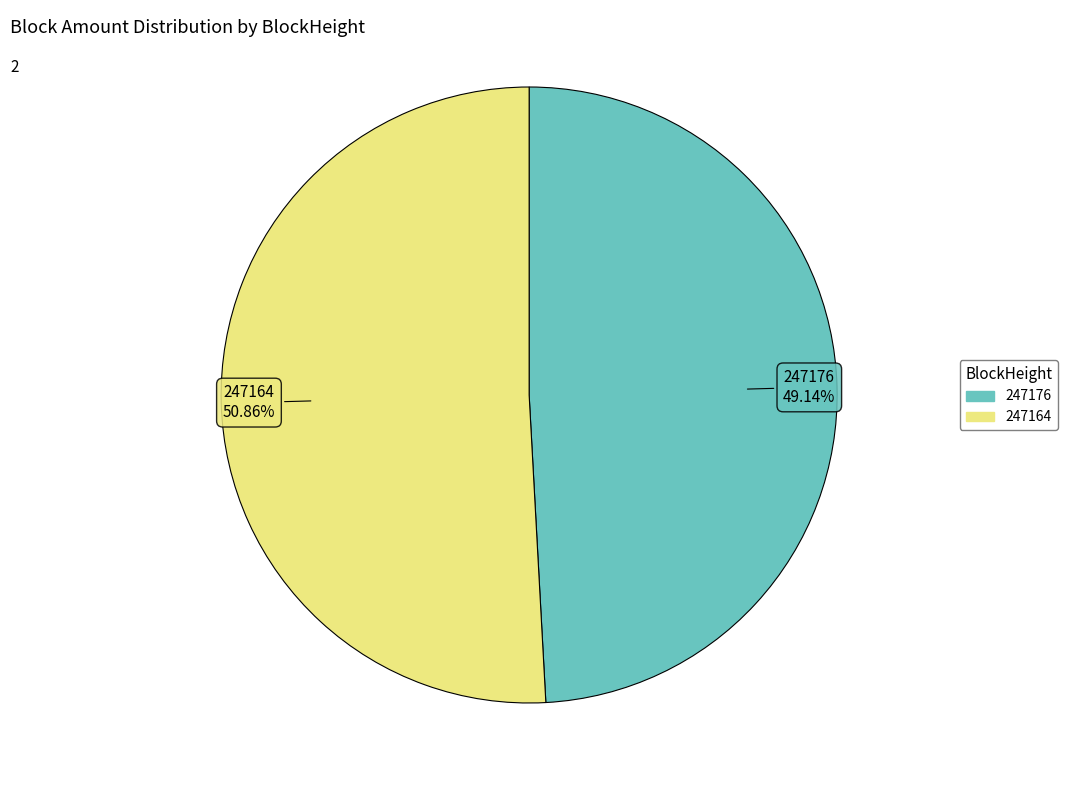

Is there any slice that represents more than half of the pie?

Yes